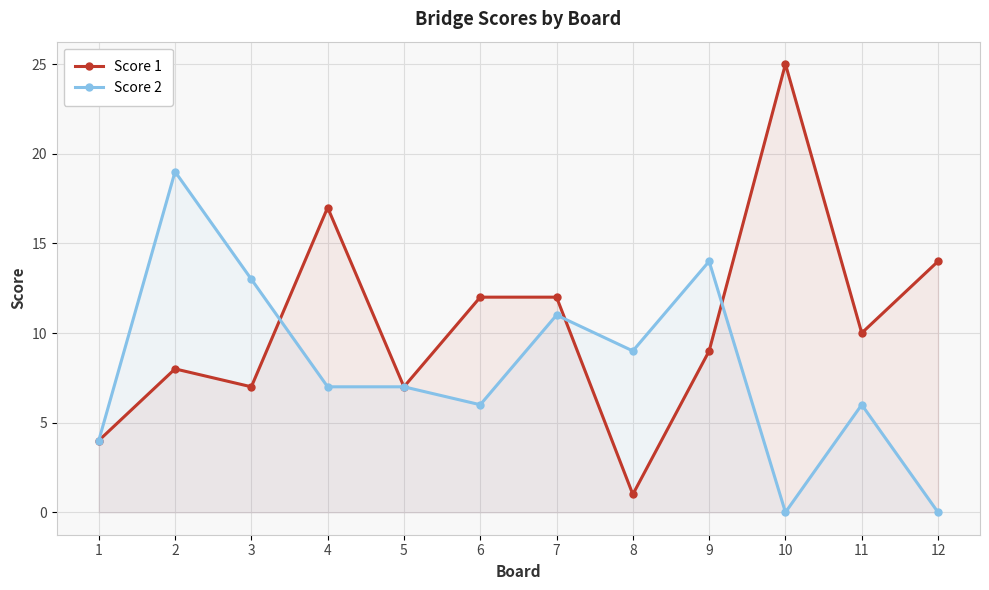

At 3, list the series in order from smallest to largest.

Score 1, Score 2